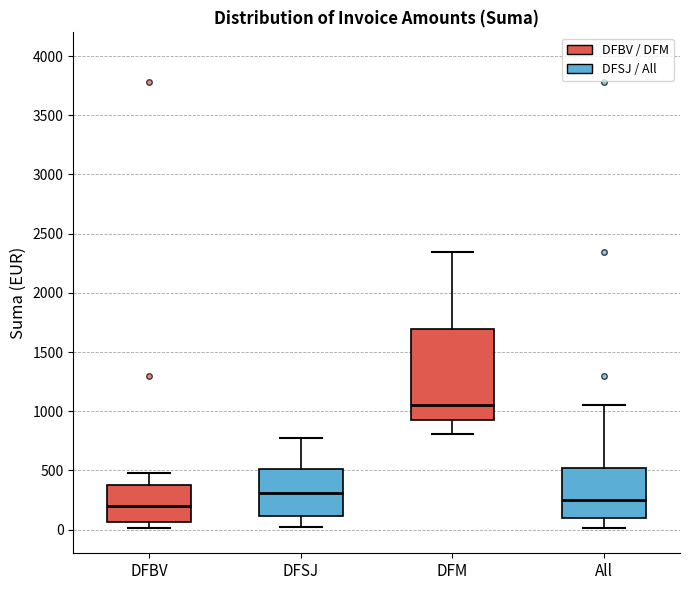

Comparing the boxes themselves (not the whiskers), which one is the tallest?

DFM